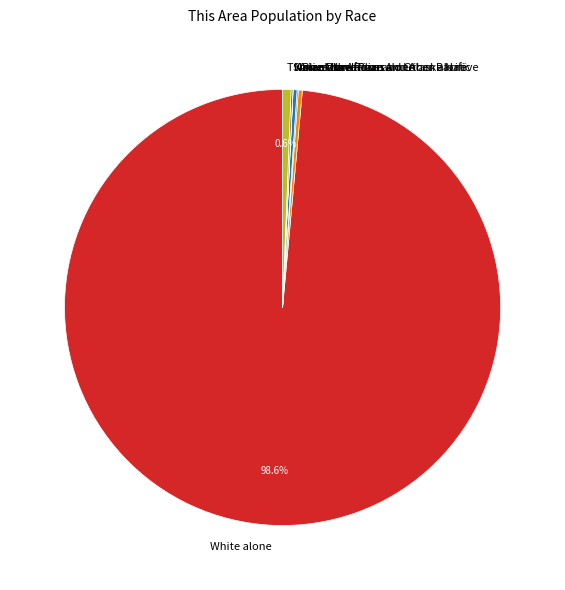

What percentage is NOT represented by White alone?

1.4%